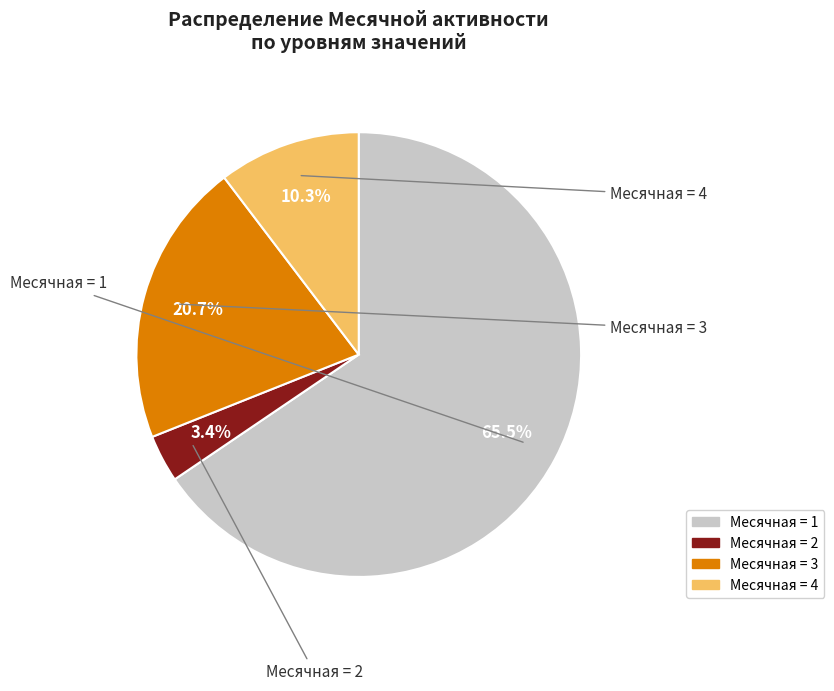

Is there a majority slice in this chart?

Yes